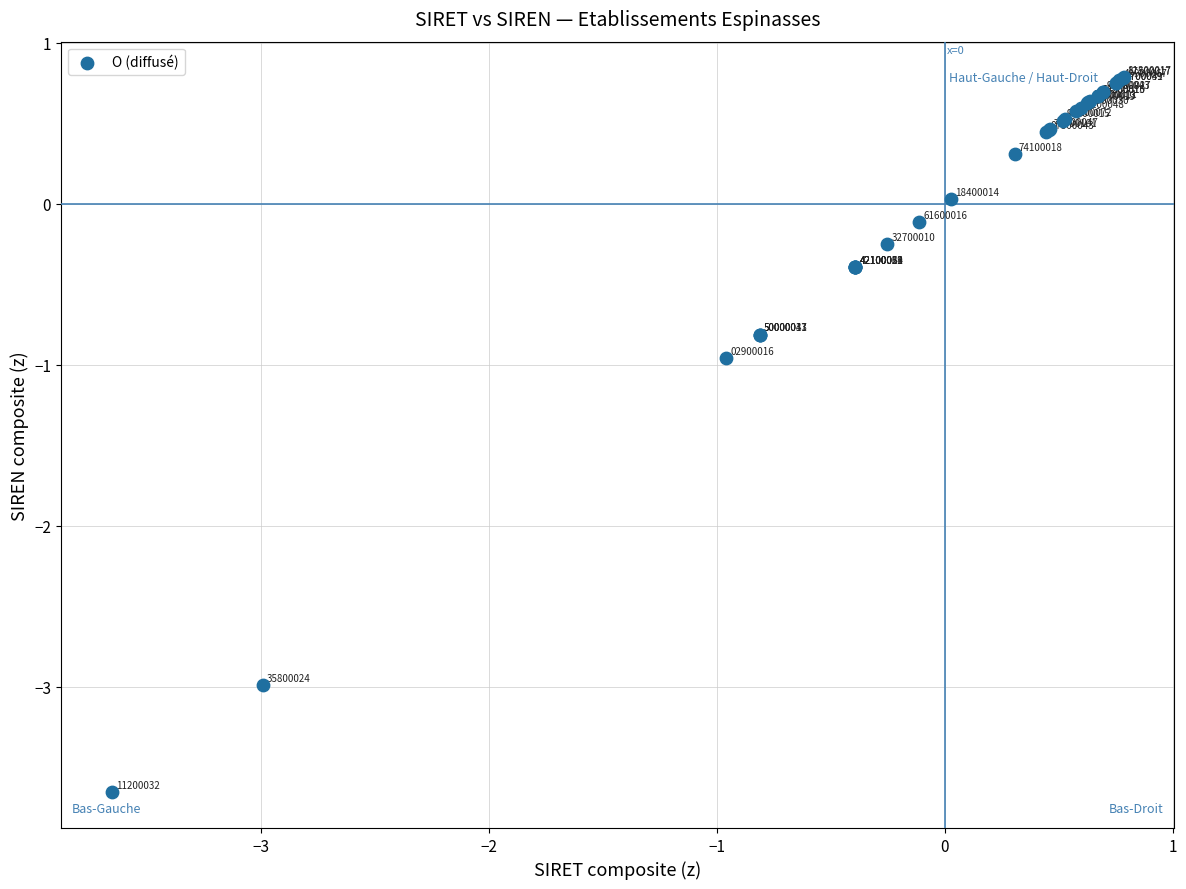

What Y value in the scatter plot is closest to -1?

-1.0